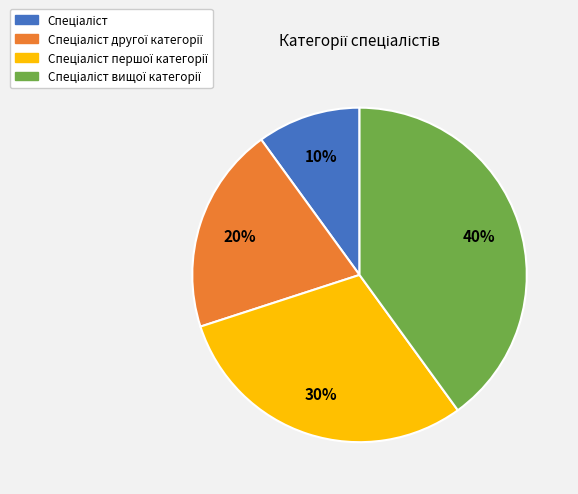

Does any single category account for the majority?

No